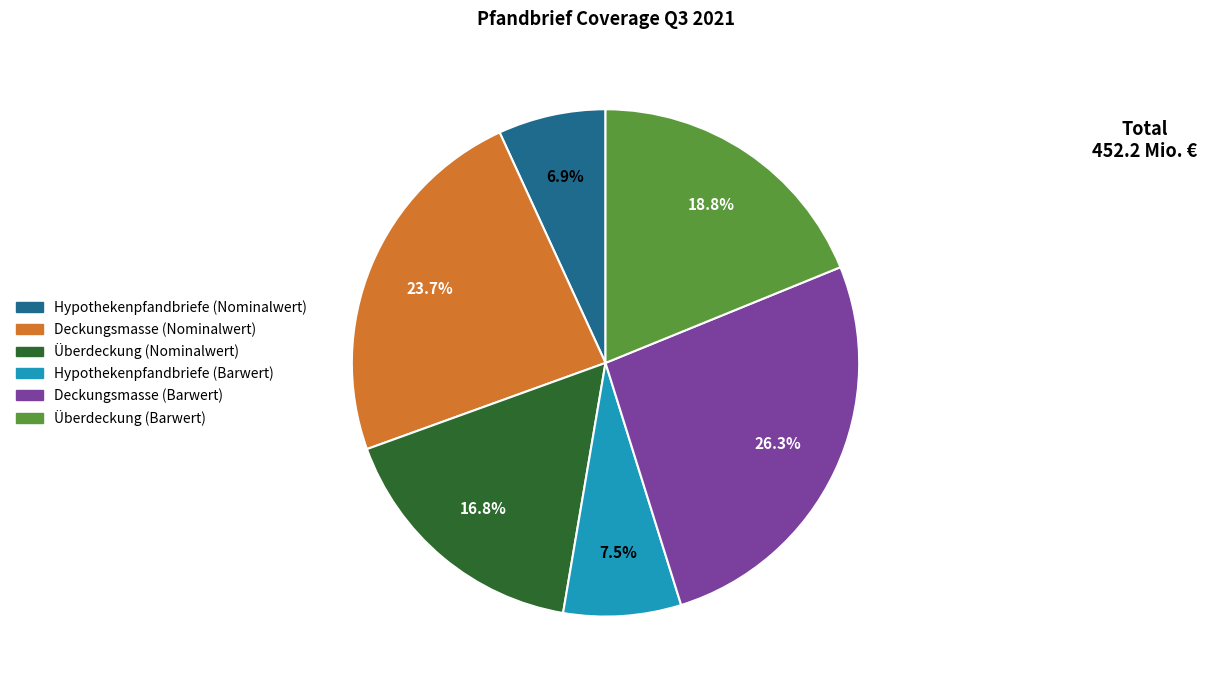

To the nearest percent, what is the combined percentage of Überdeckung (Nominalwert) and Deckungsmasse (Barwert)?

43%